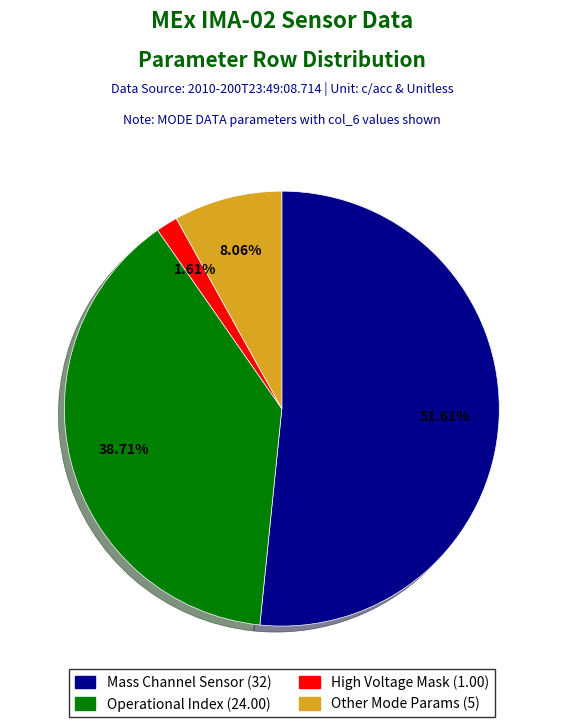

Does any single category account for the majority?

Yes